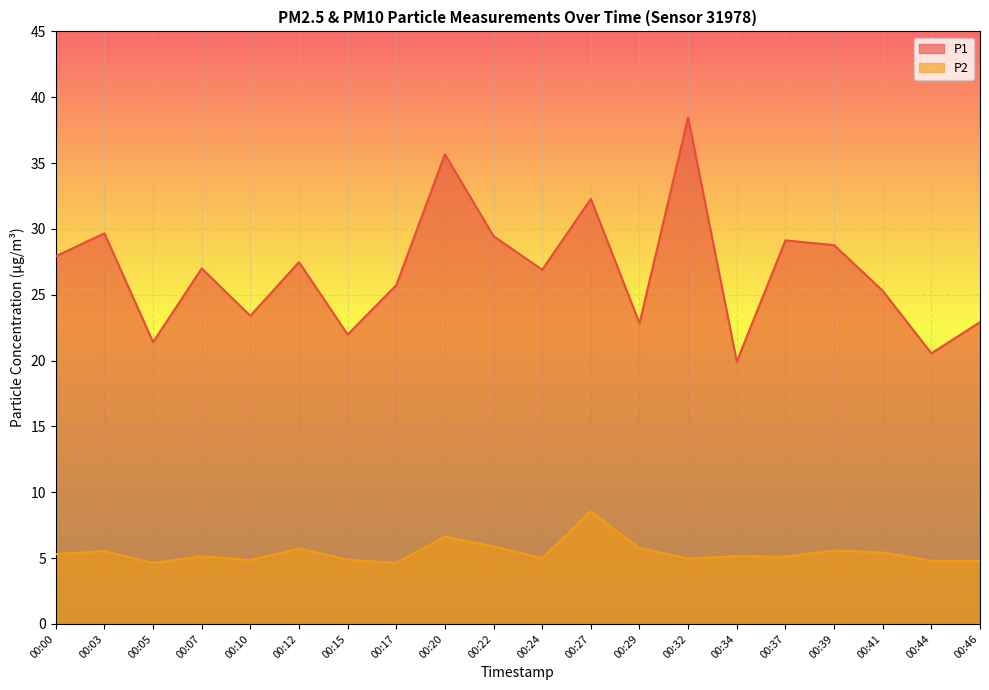

Which category has the lowest value in the P1 series?

00:34